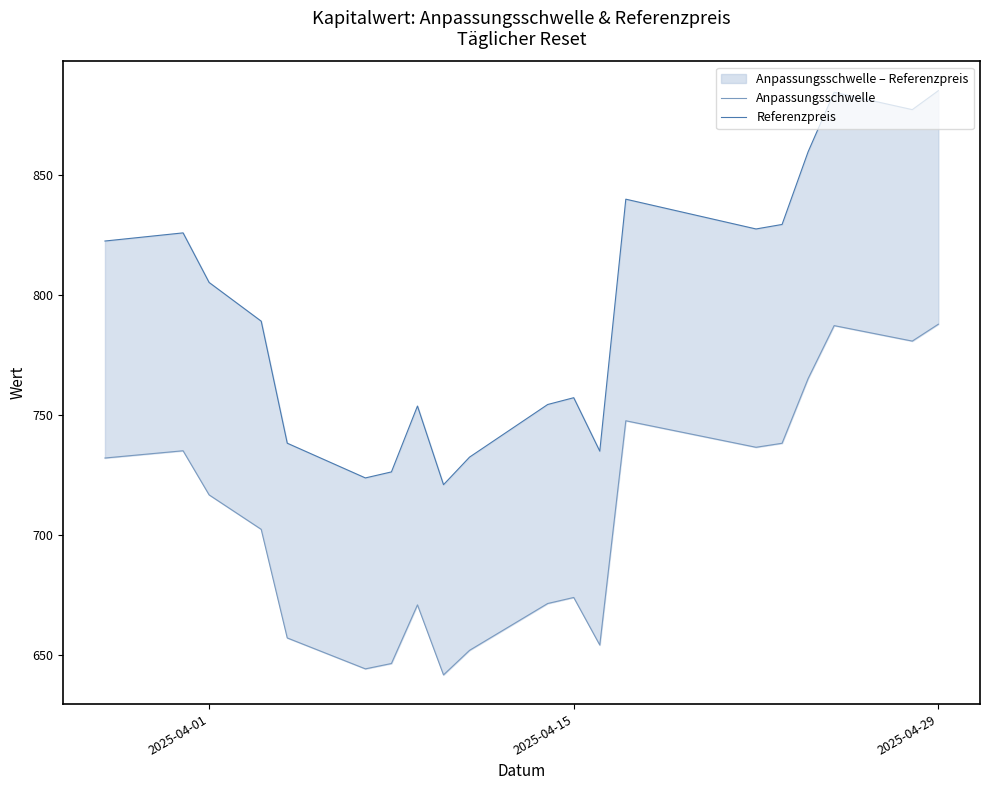

The Referenzpreis series shows 1033.4 at 5. True or false?

False